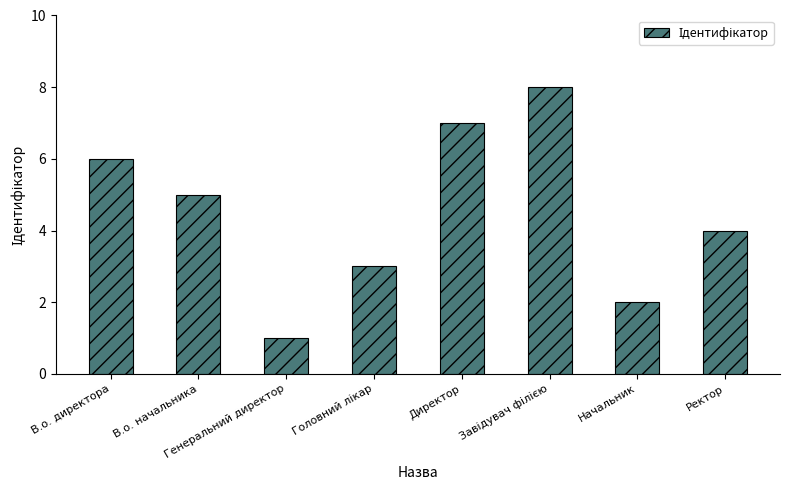

What position from the left is В.о. начальника?

2